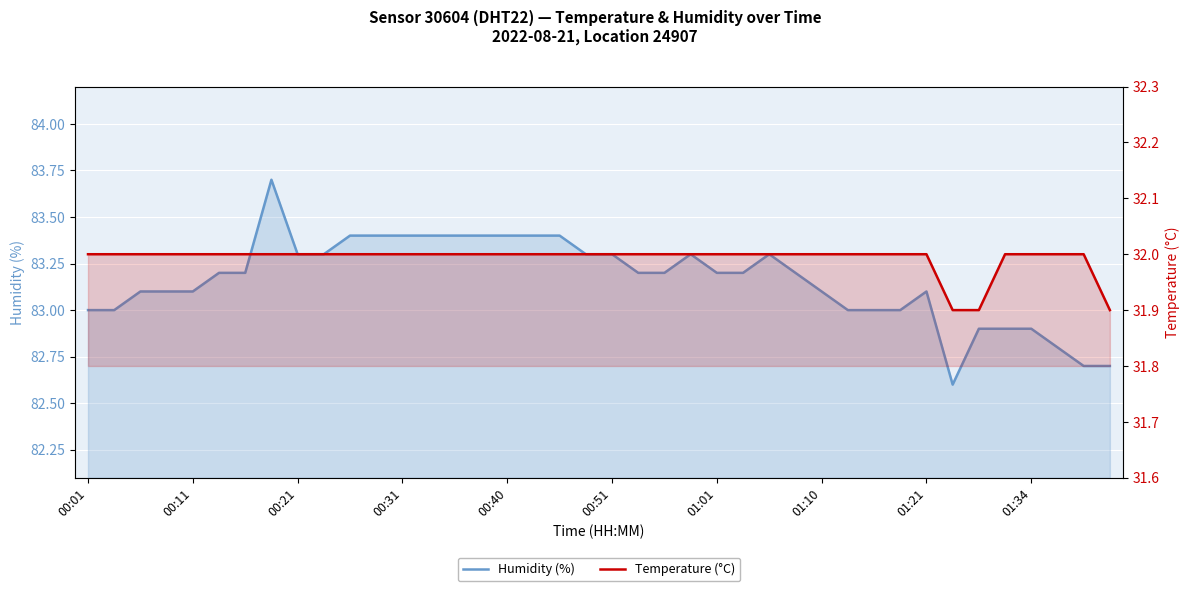

What are all the series names shown in the legend?

Humidity (%), Temperature (°C)